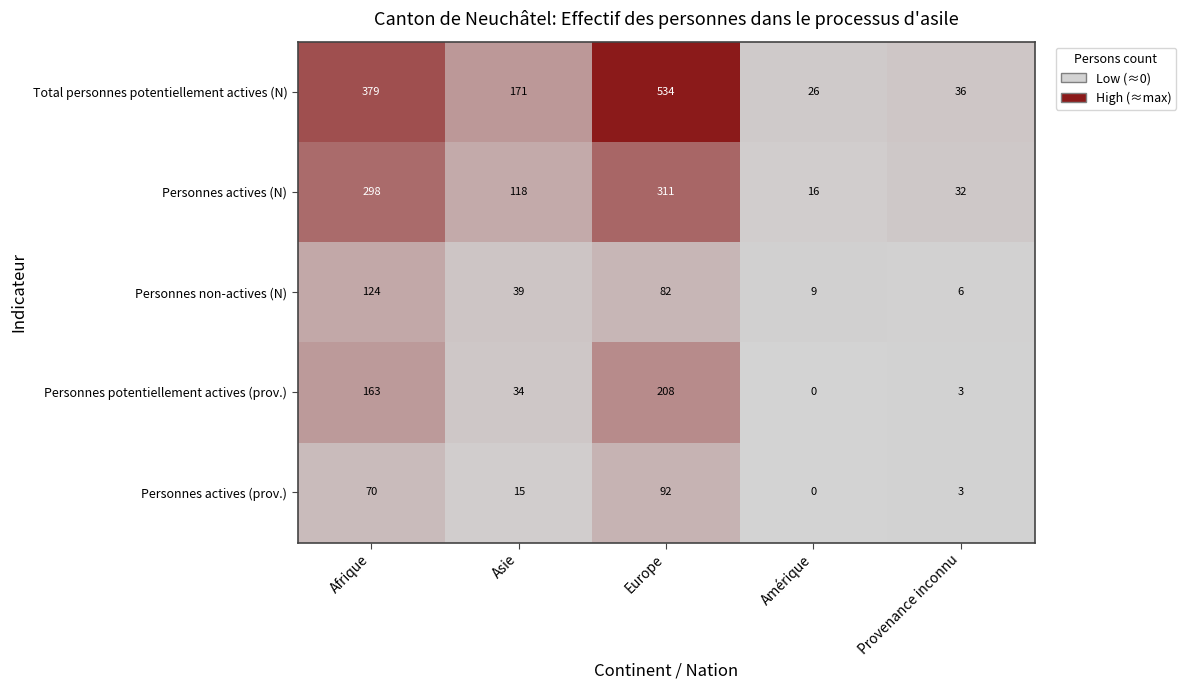

What is the difference between the maximum and second lowest values in the Personnes actives (N) series?

279